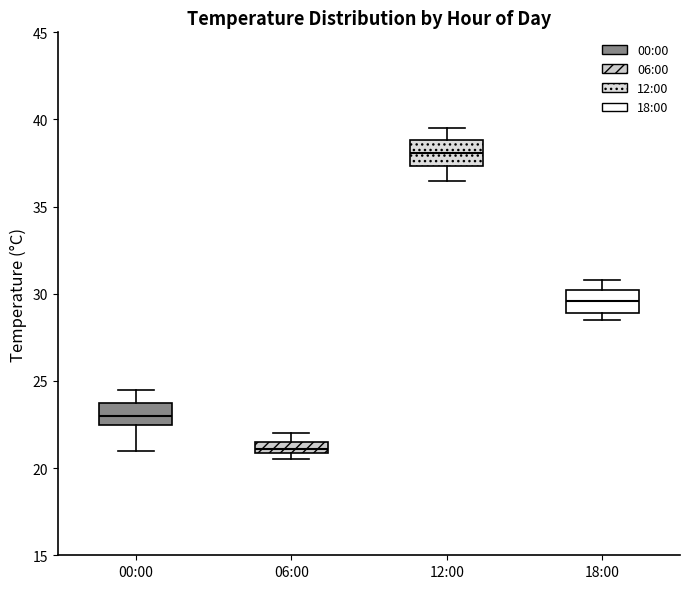

Which box's median line is the highest?

12:00